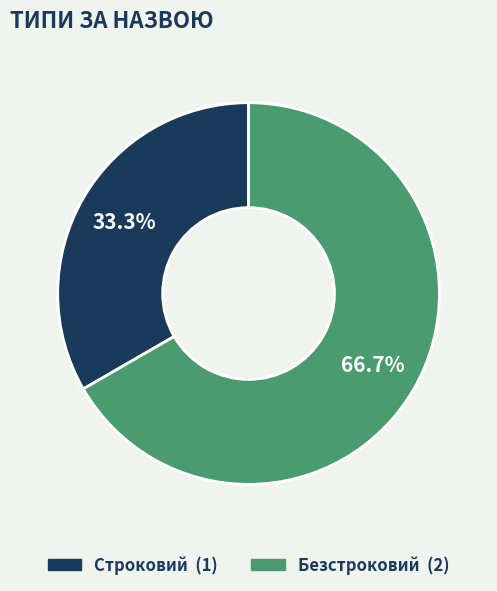

The Строковий slice represents 33% of the pie. True or false?

True